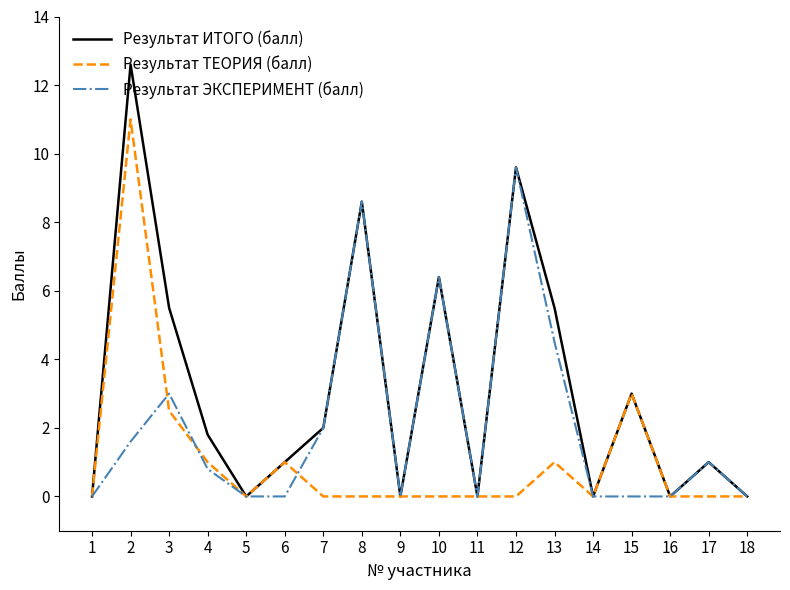

What is the maximum value for Результат ИТОГО (балл)?

12.6